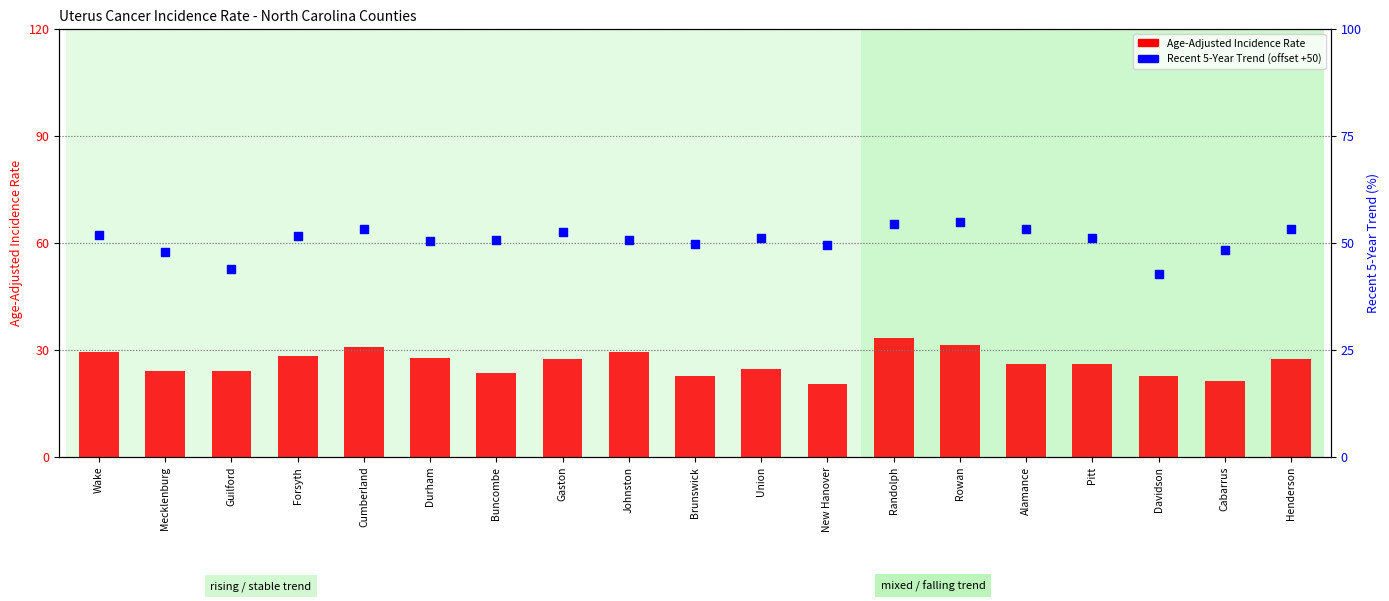

At how many categories does at least one series exceed 34?

19